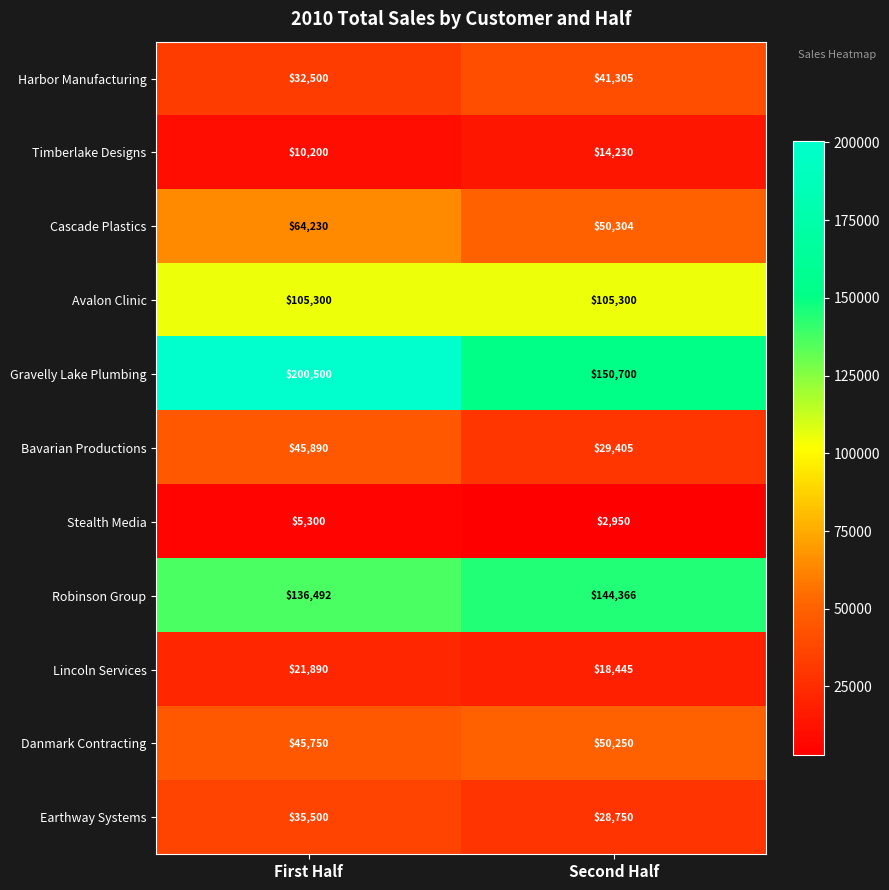

What is the difference between the Harbor Manufacturing values at Second Half and First Half?

8805